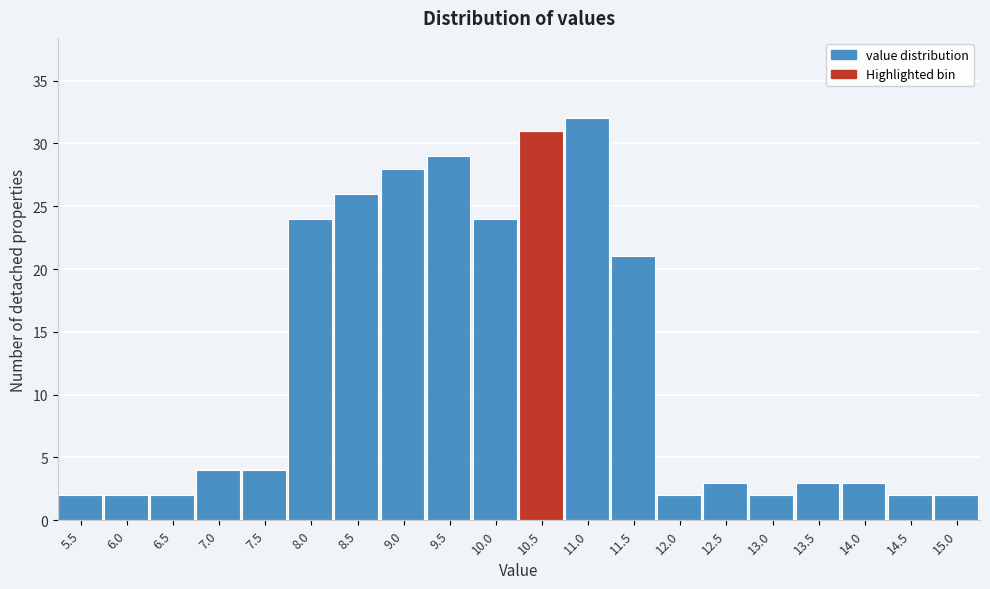

Reading right to left, list all the values displayed in this chart.

15.0=2	14.5=2	14.0=3	13.5=3	13.0=2	12.5=3	12.0=2	11.5=21	11.0=32	10.5=31	10.0=24	9.5=29	9.0=28	8.5=26	8.0=24	7.5=4	7.0=4	6.5=2	6.0=2	5.5=2